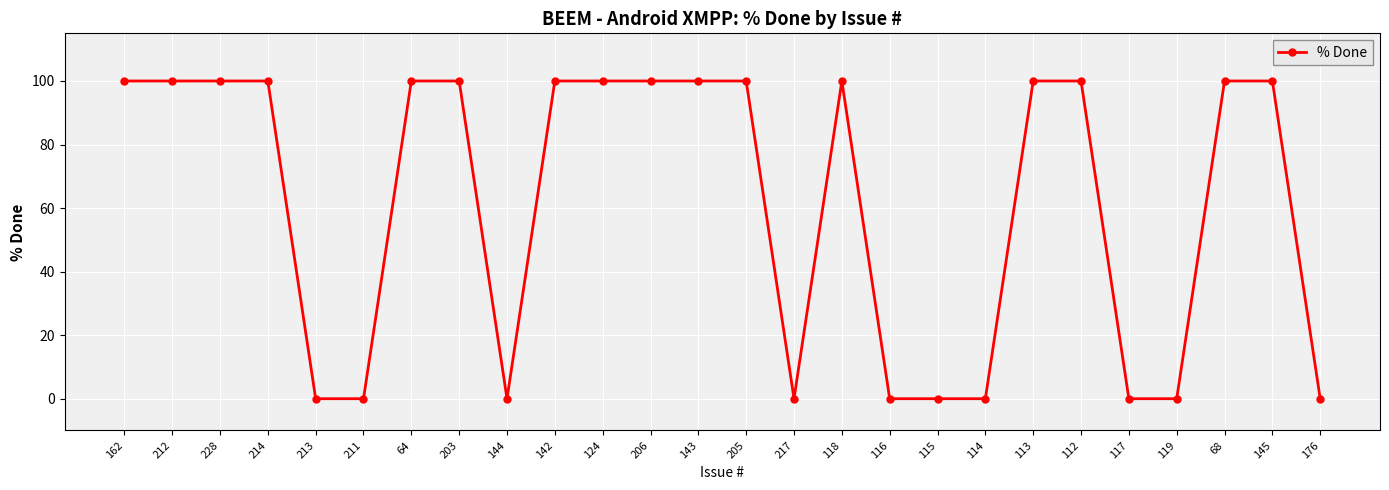

Is it true that the value at 217 is -47?

False